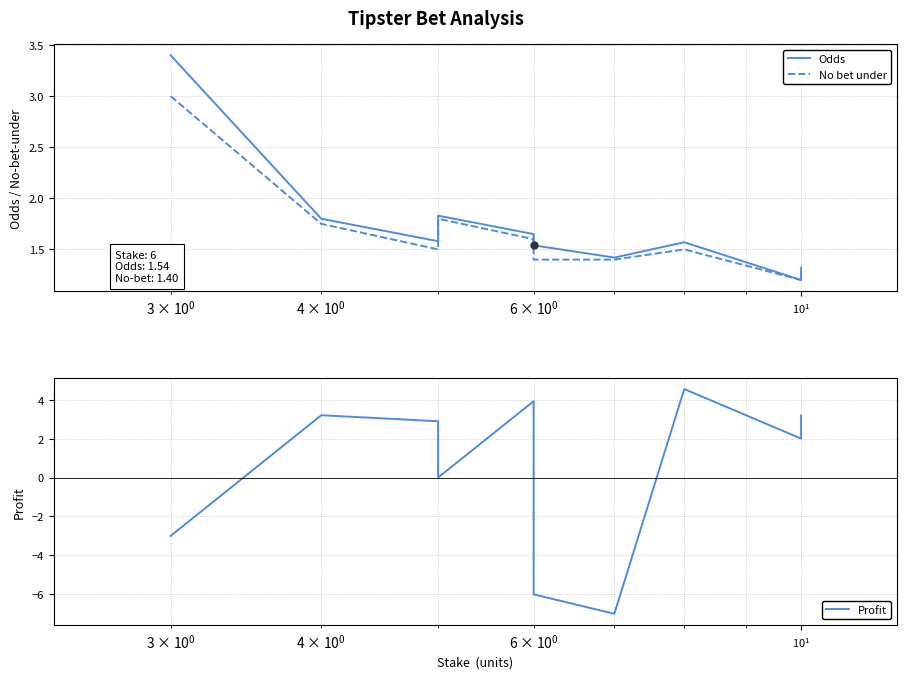

What is the smallest value displayed?

-7.0